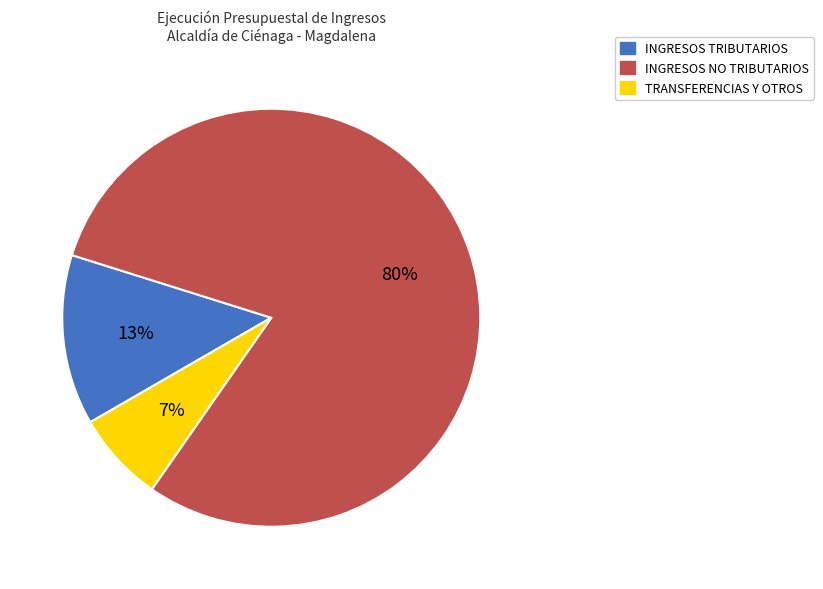

To the nearest percent, what is the difference between the TRANSFERENCIAS and INGRESOS NO TRIBUTARIOS slice percentages?

73%